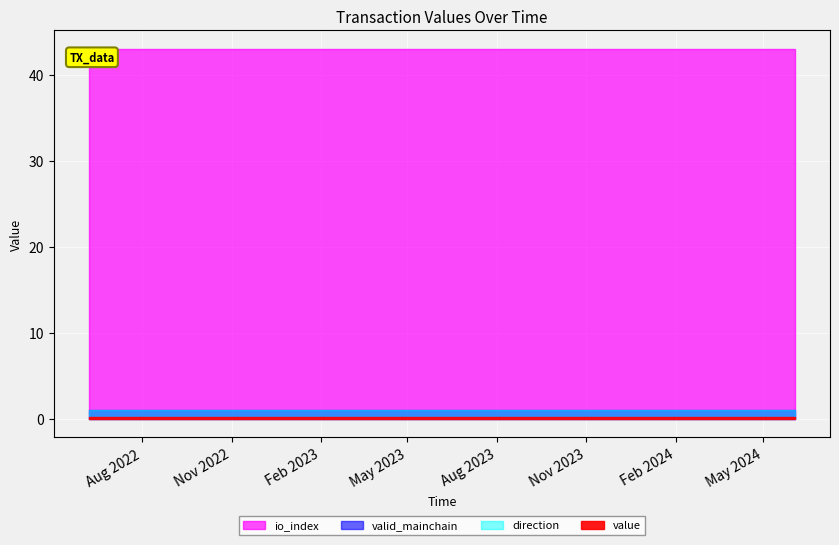

At 6, list the series in order from largest to smallest.

io_index, valid_mainchain, direction, value